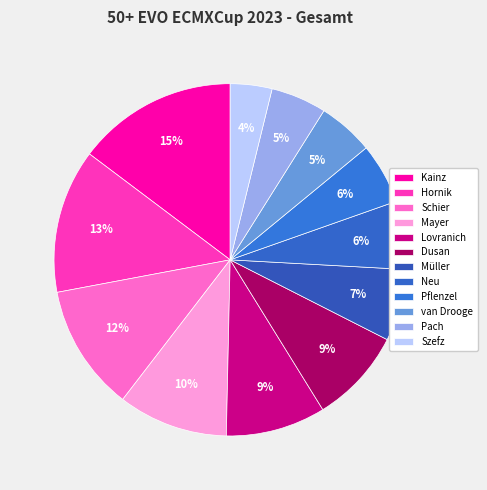

Do Neu and Mayer together represent more than half of the pie?

No